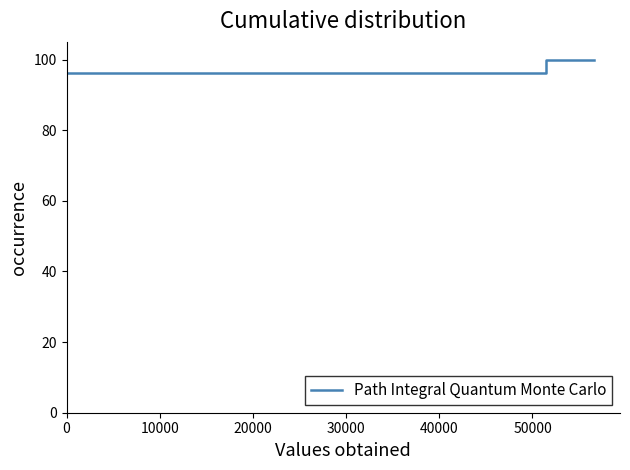

Reading left to right, what are all the values shown in this chart?

96.3	96.3	100.0	100.0